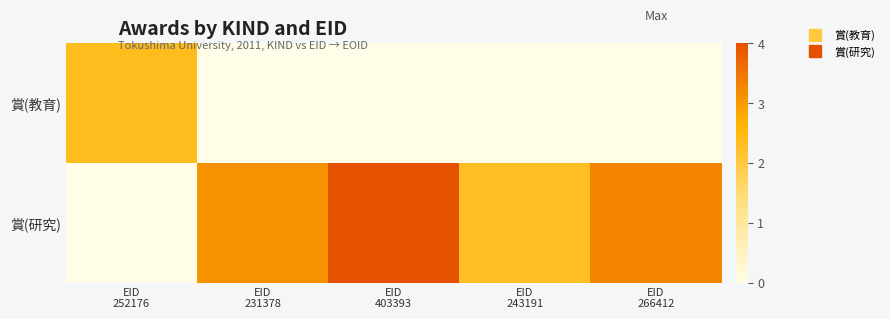

At EID 252176, list the series in order from largest to smallest.

賞(教育), 賞(研究)